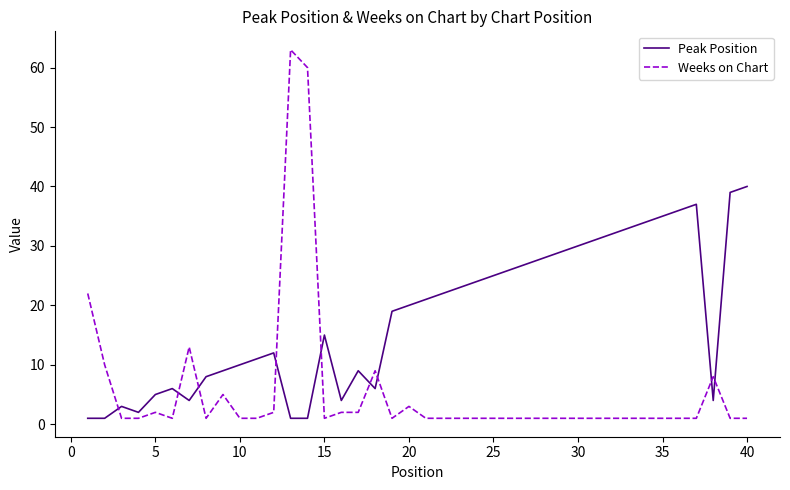

What is the difference between the maximum and minimum values in the Peak Position series?

39